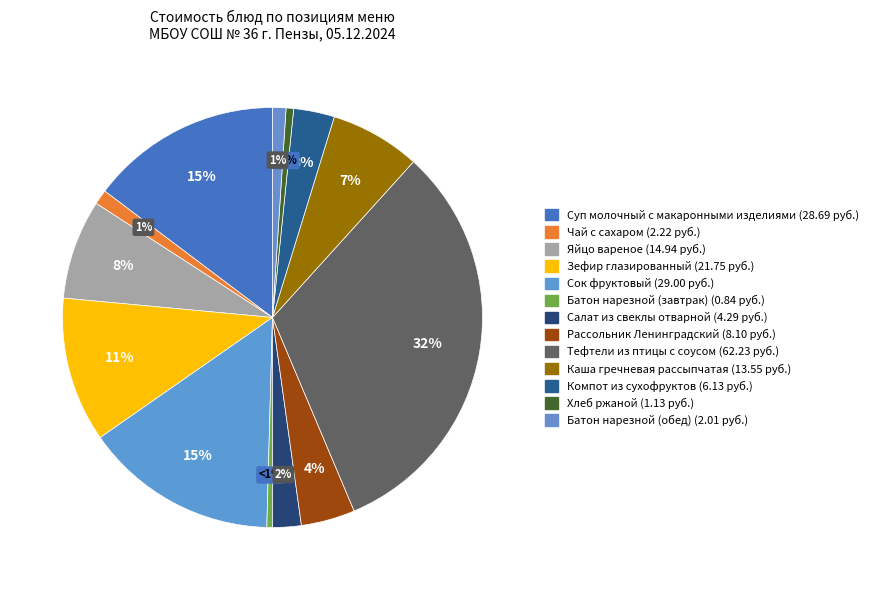

Is Компот из сухофруктов the majority of the pie?

No